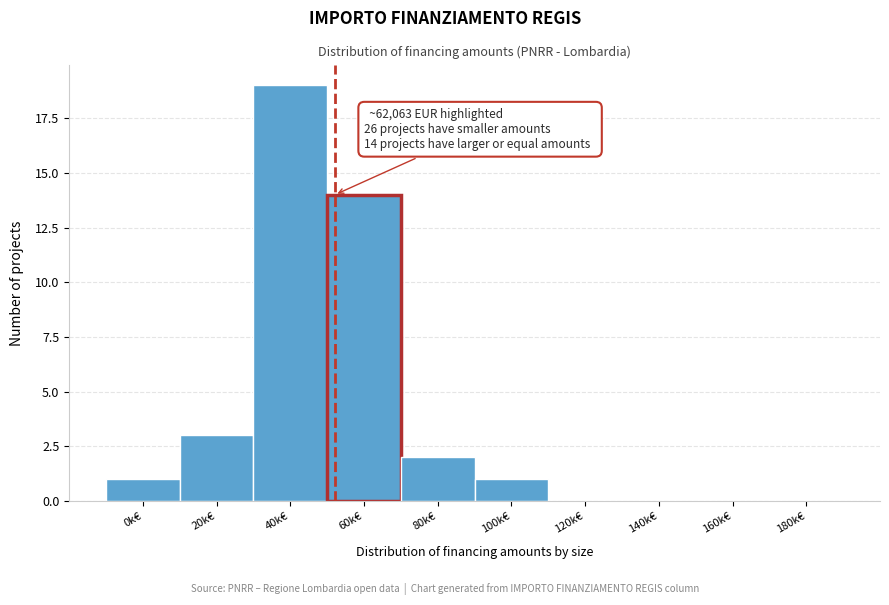

Reading right to left, transcribe all the data shown in this chart.

180k€=0	160k€=0	140k€=0	120k€=0	100k€=1	80k€=2	60k€=14	40k€=19	20k€=3	0k€=1